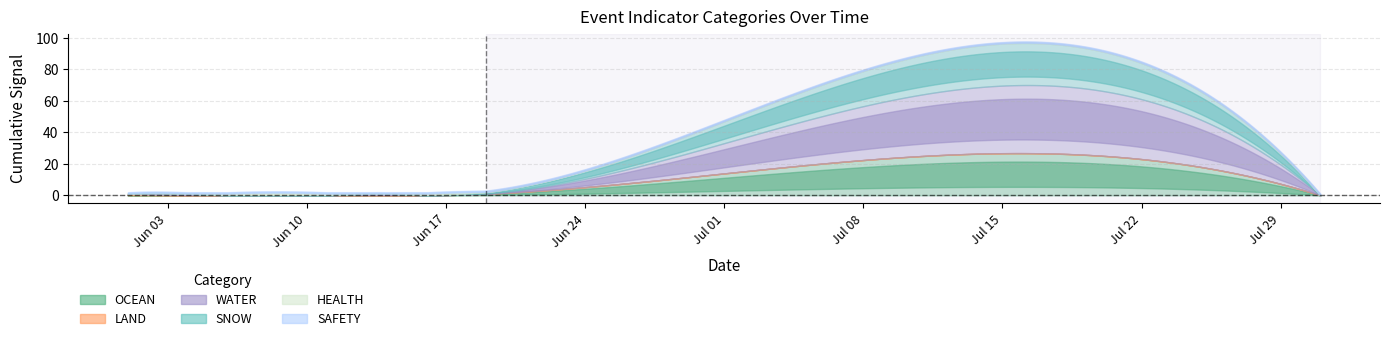

True or false: OCEAN has a value of 0 at 2024-06-11.

True